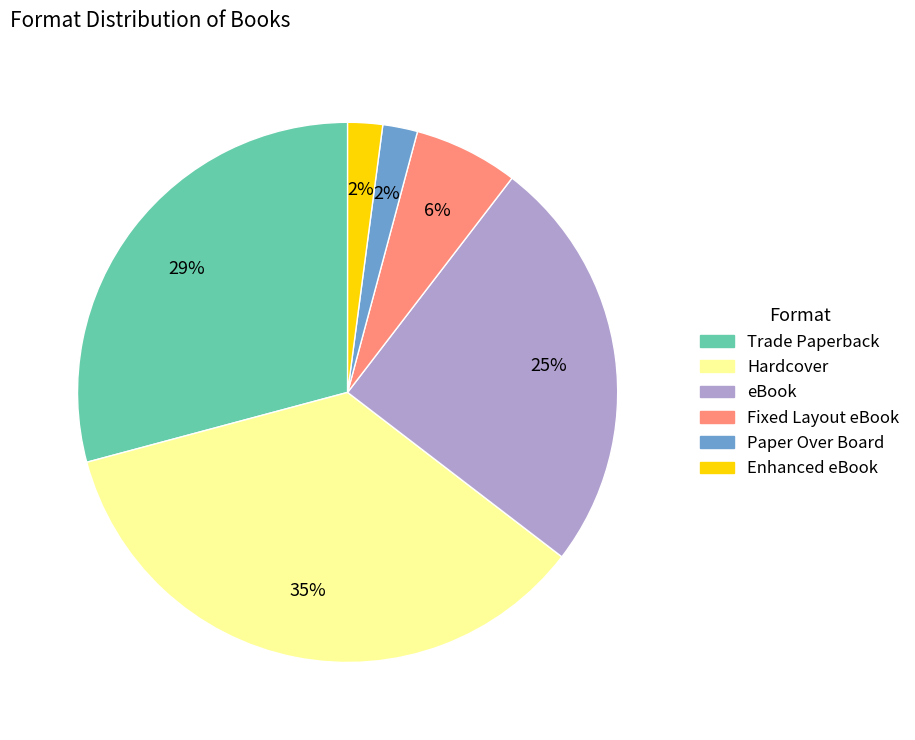

To the nearest percent, what is the average slice percentage?

17%